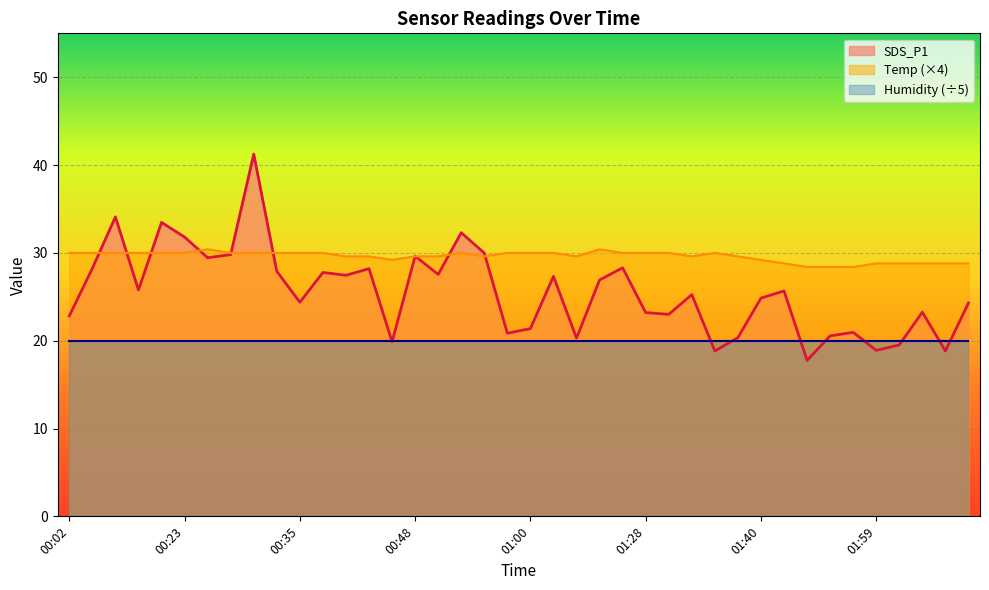

Rank the series by their maximum value, from lowest to highest.

Humidity (÷5), Temp (×4), SDS_P1